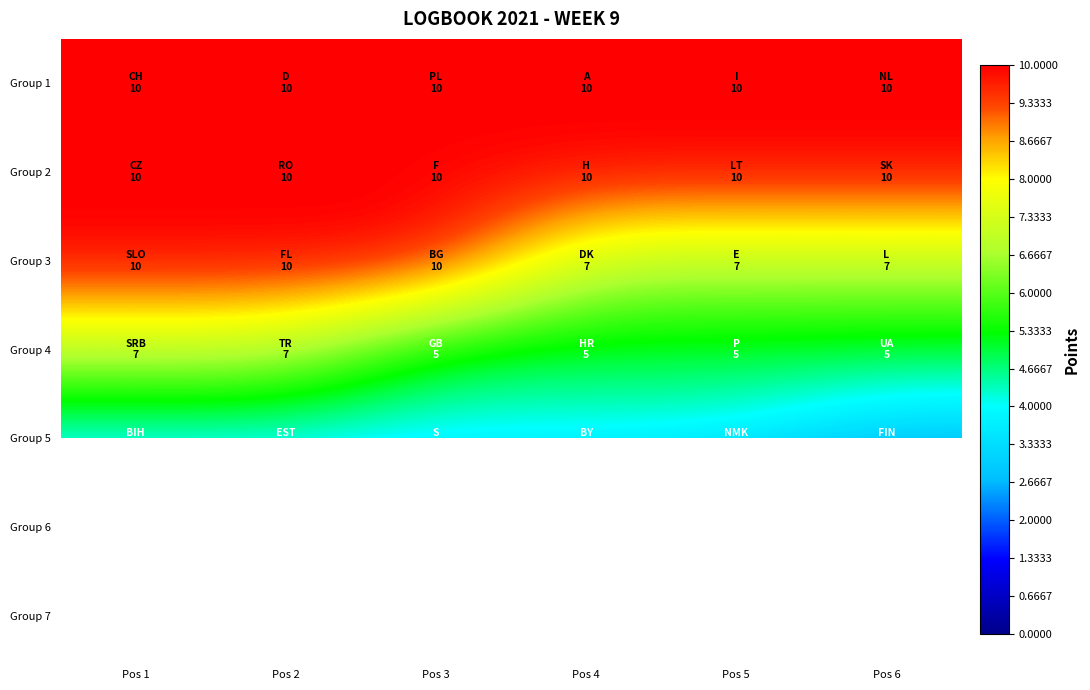

Rank the series at Pos 6 from lowest to highest value.

Group 6, Group 7, Group 5, Group 4, Group 3, Group 1, Group 2